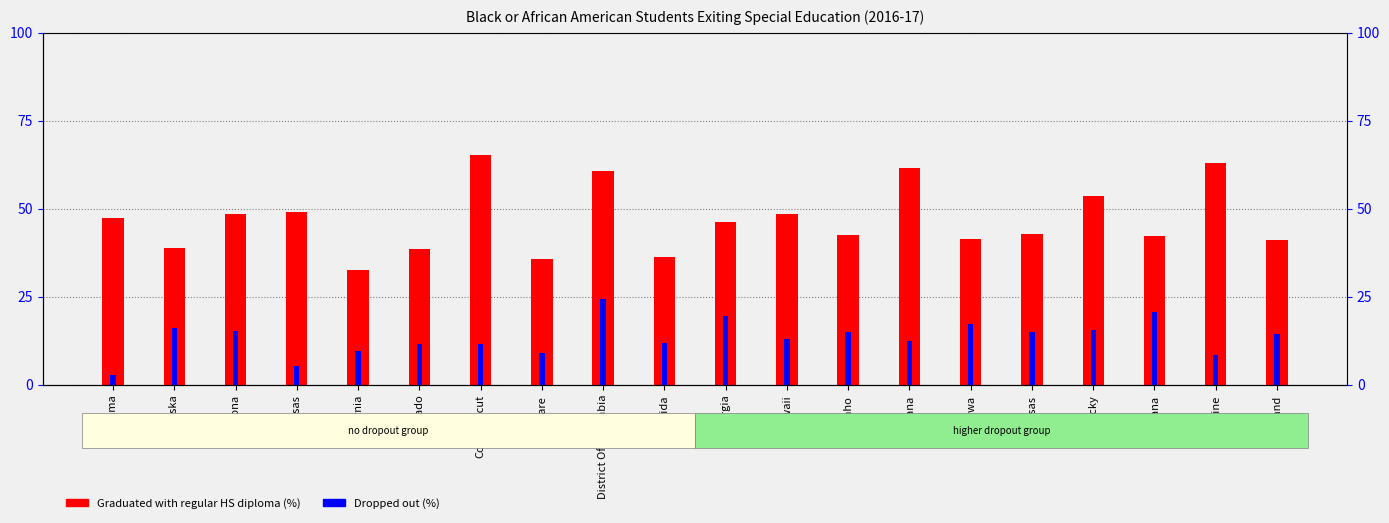

True or false: Graduated with regular high school diploma (%) has a value of 71.2 at Iowa.

False